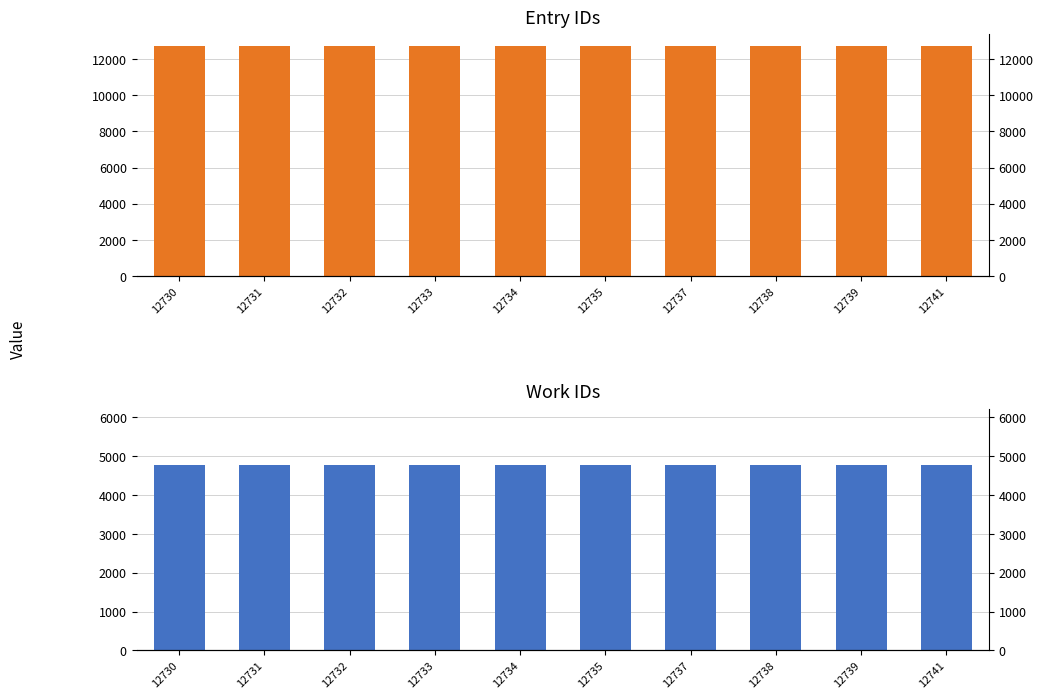

Which series changed the most between 12730 and 12734?

id